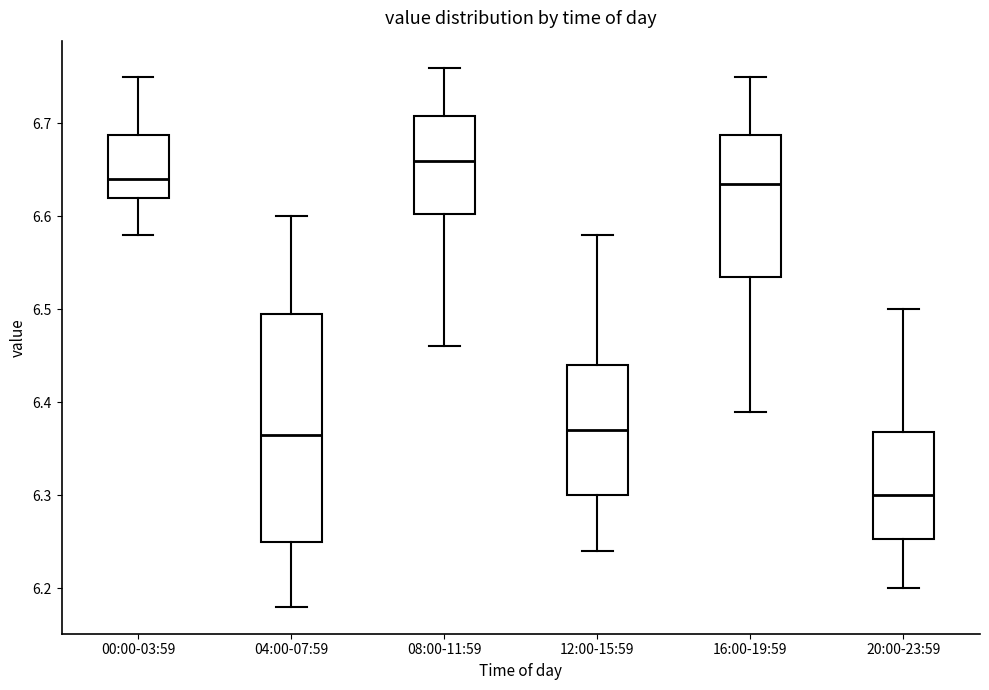

Where is the lower edge of the box for 20:00-23:59 on the y-axis? The values are not printed on the chart, so give them approximately, as read against the axis.

6.25